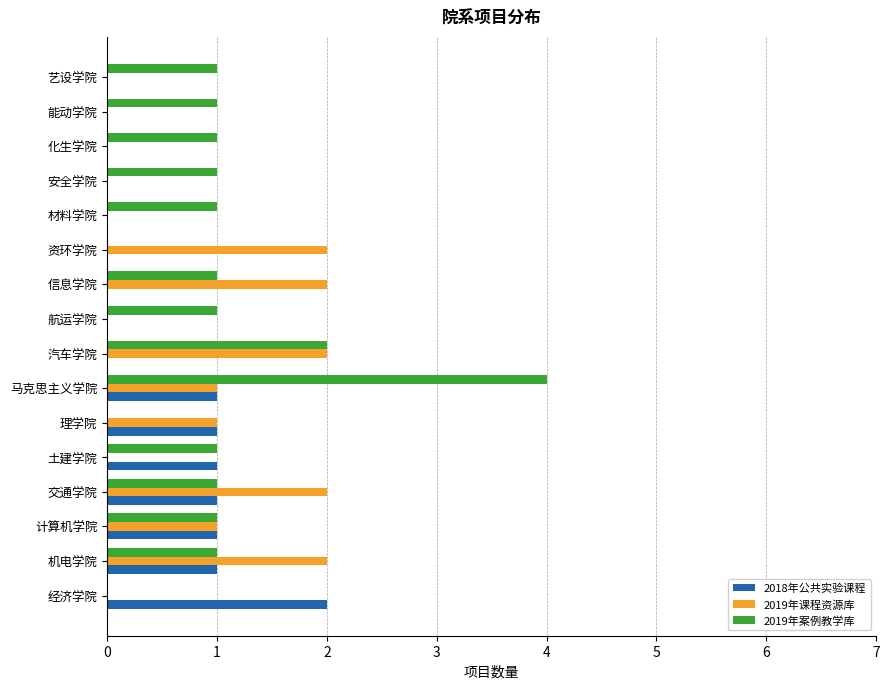

Between 经济学院 and 化生学院, which series saw the biggest shift?

2018年公共实验课程